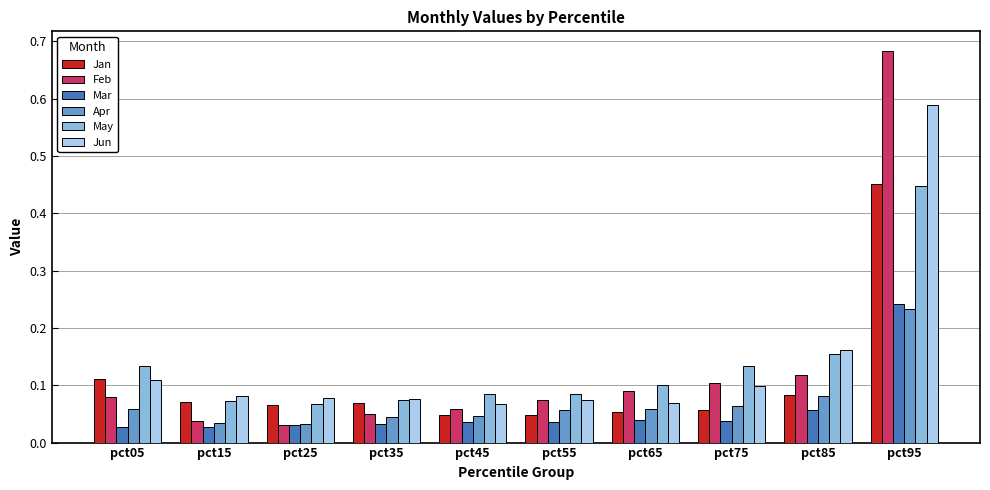

Is it true that Jun equals 0.1 at pct55?

True